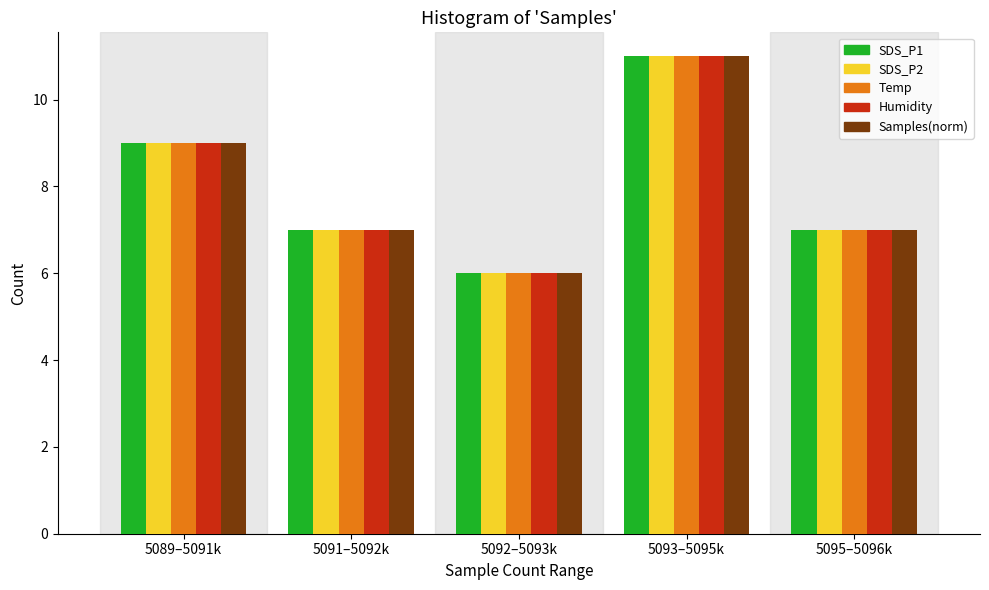

Reading left to right, extract all data points from this chart.

SDS_P1: 9	7	6	11	7
SDS_P2: 9	7	6	11	7
Temp: 9	7	6	11	7
Humidity: 9	7	6	11	7
Samples(norm): 9	7	6	11	7